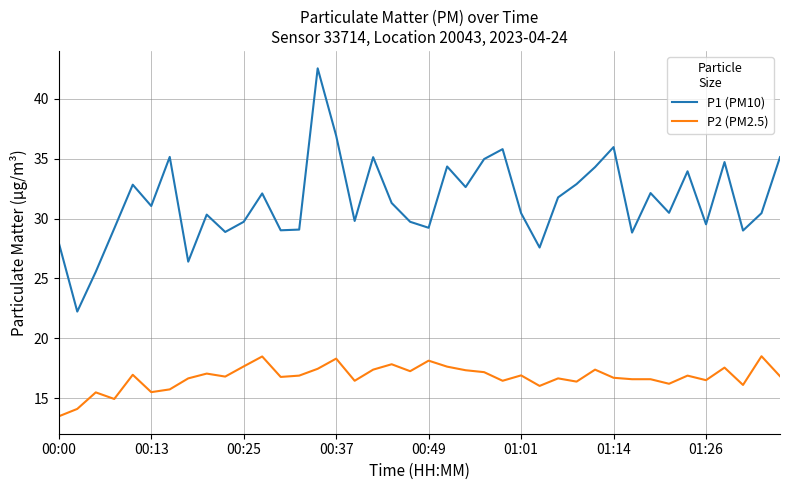

Does the chart display data point markers on the line(s)?

No